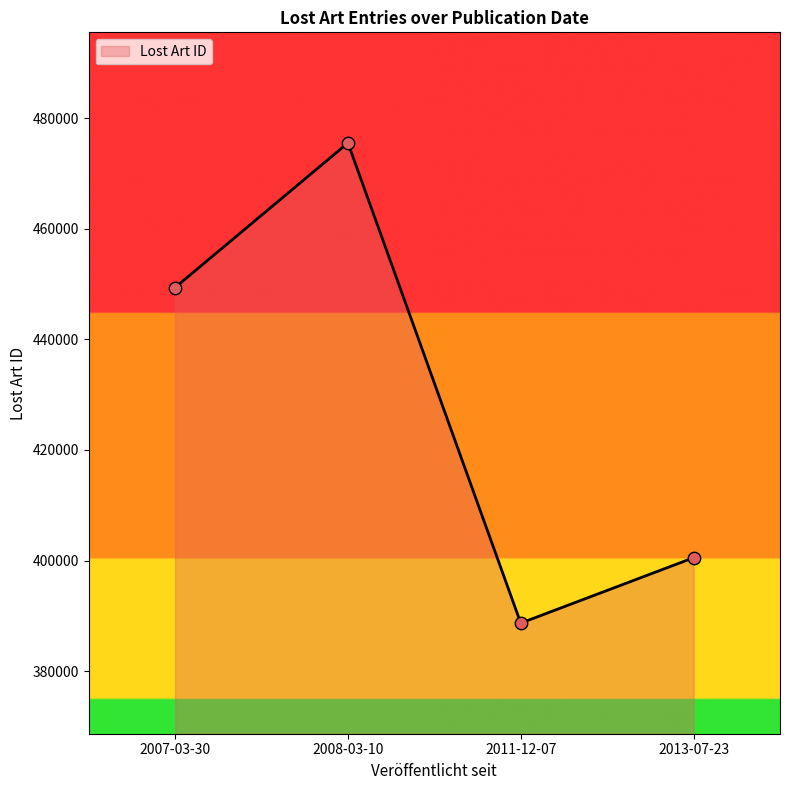

What is the ratio of the value at 2007-03-30 to the value at 2013-07-23?

1.1